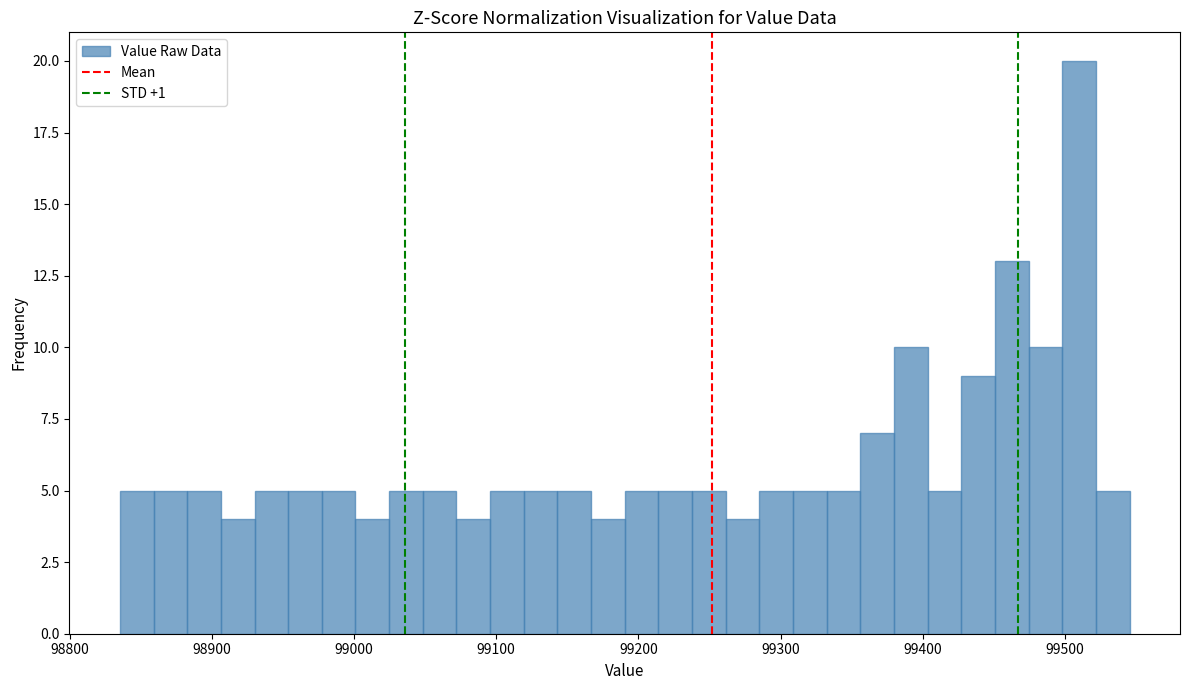

Read against the x-axis, roughly where is the centre of the tallest bar?

99510